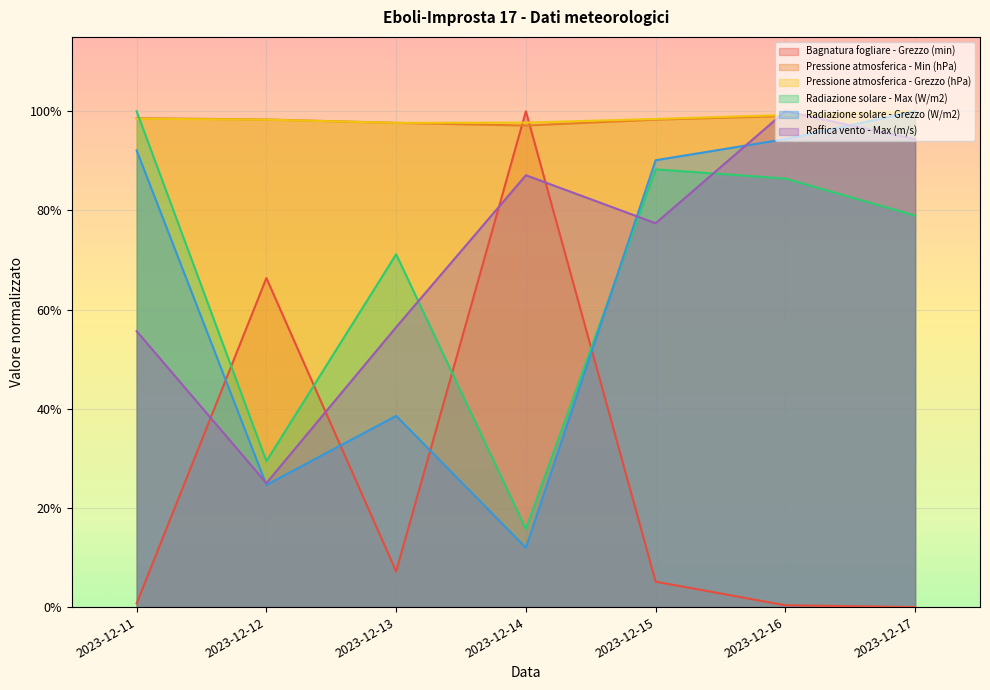

What are all the series names shown in the legend?

Bagnatura fogliare - Grezzo (min), Pressione atmosferica - Min (hPa), Pressione atmosferica - Grezzo (hPa), Radiazione solare - Max (W/m2), Radiazione solare - Grezzo (W/m2), Raffica vento - Max (m/s)